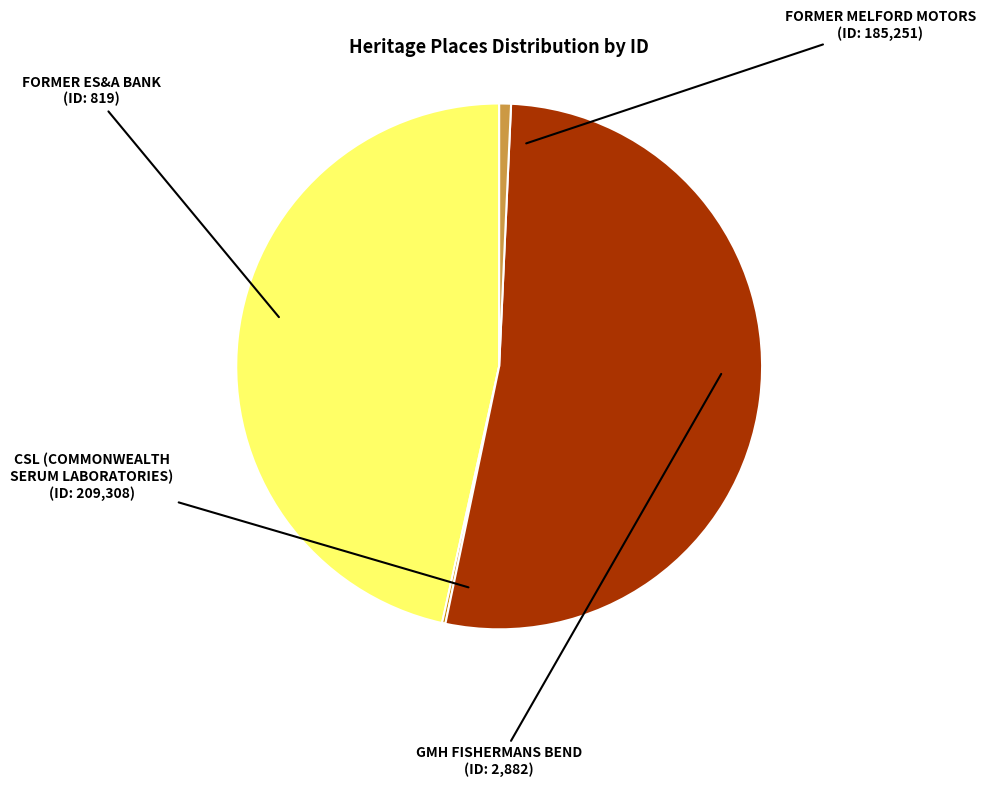

Which category has the biggest portion of the pie?

CSL (COMMONWEALTH SERUM LABORATORIES)